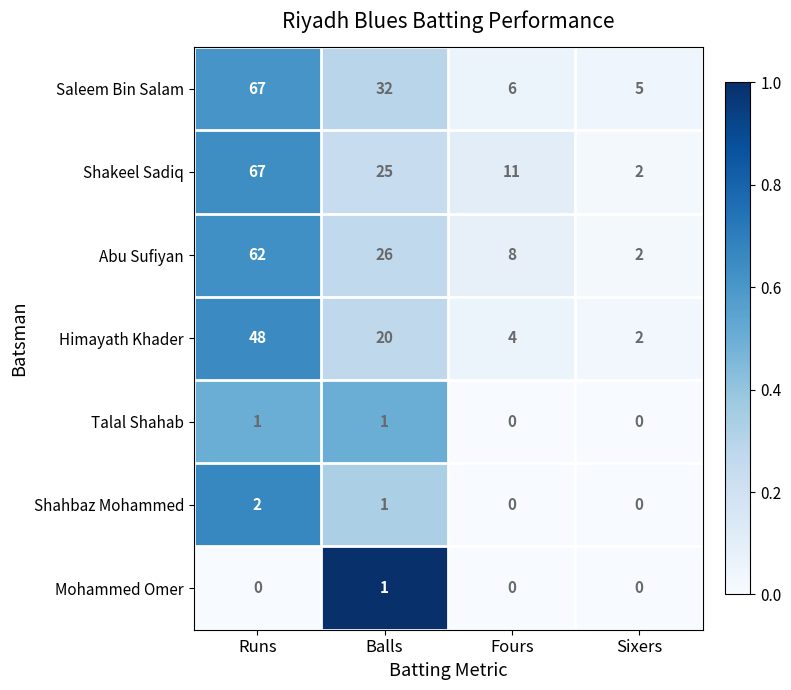

What is the greatest value displayed?

67